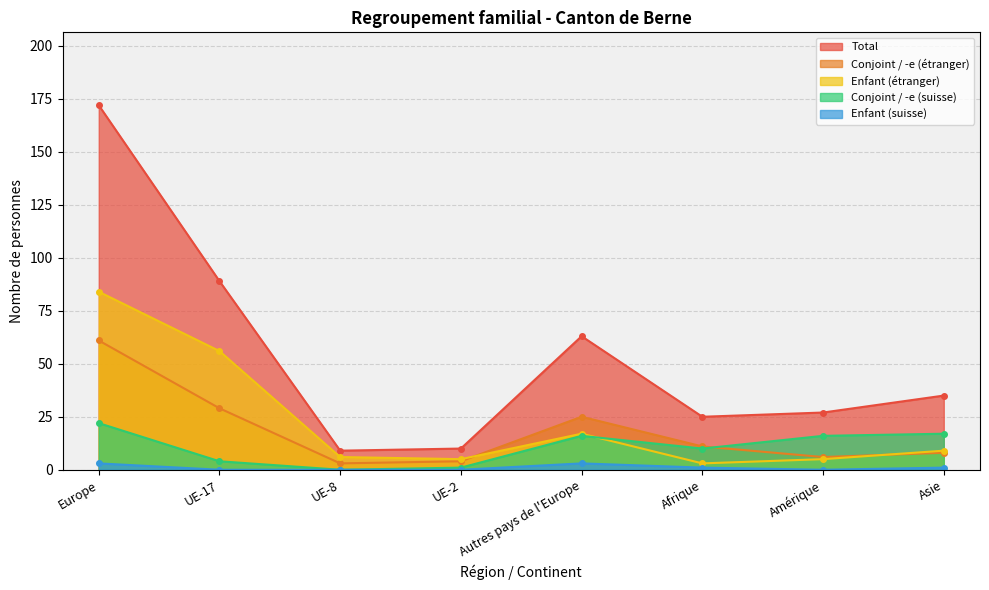

The value of Conjoint / -e (étranger) at Amérique is 2. True or false?

False